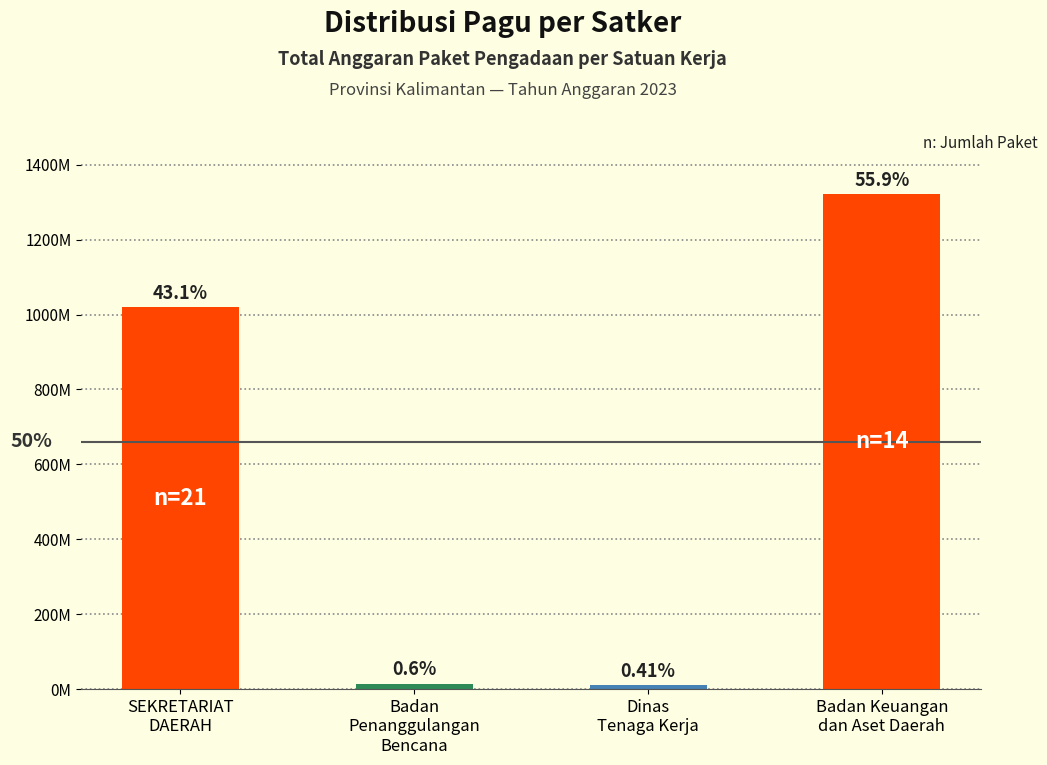

Are the bars horizontal?

No